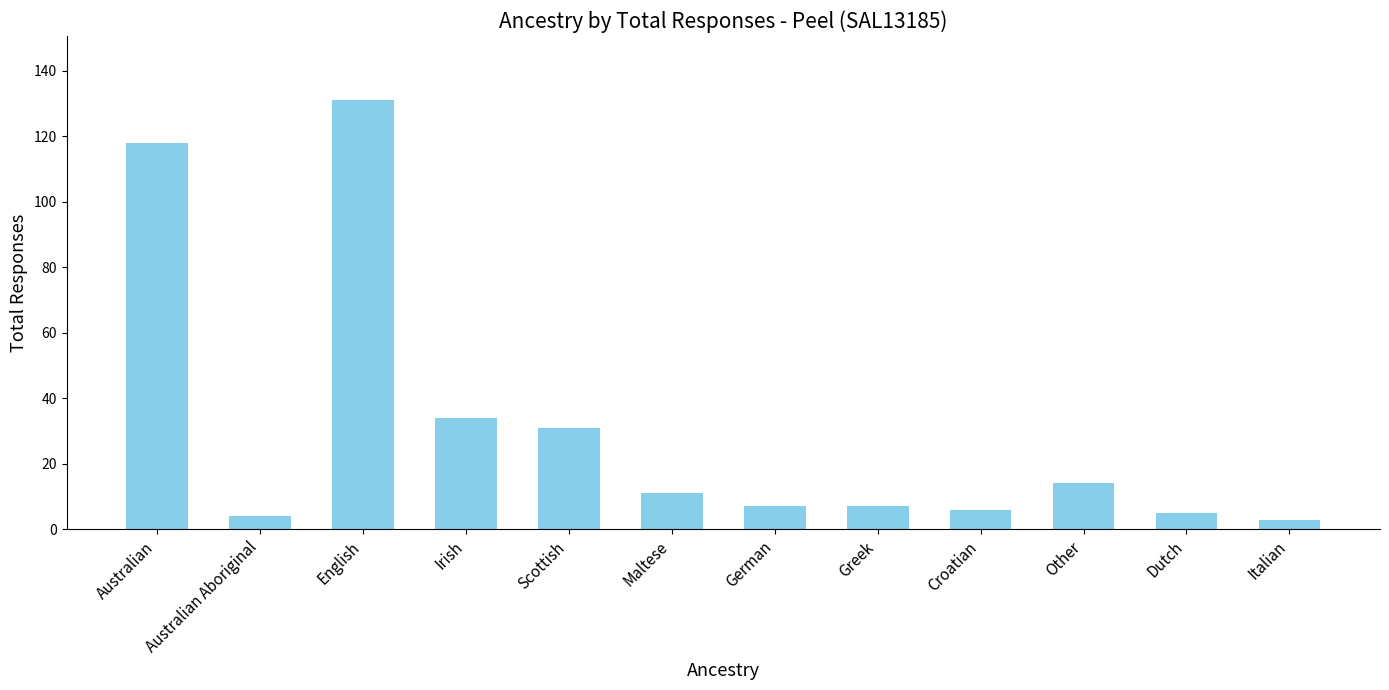

What is the minimum value shown in the chart?

3